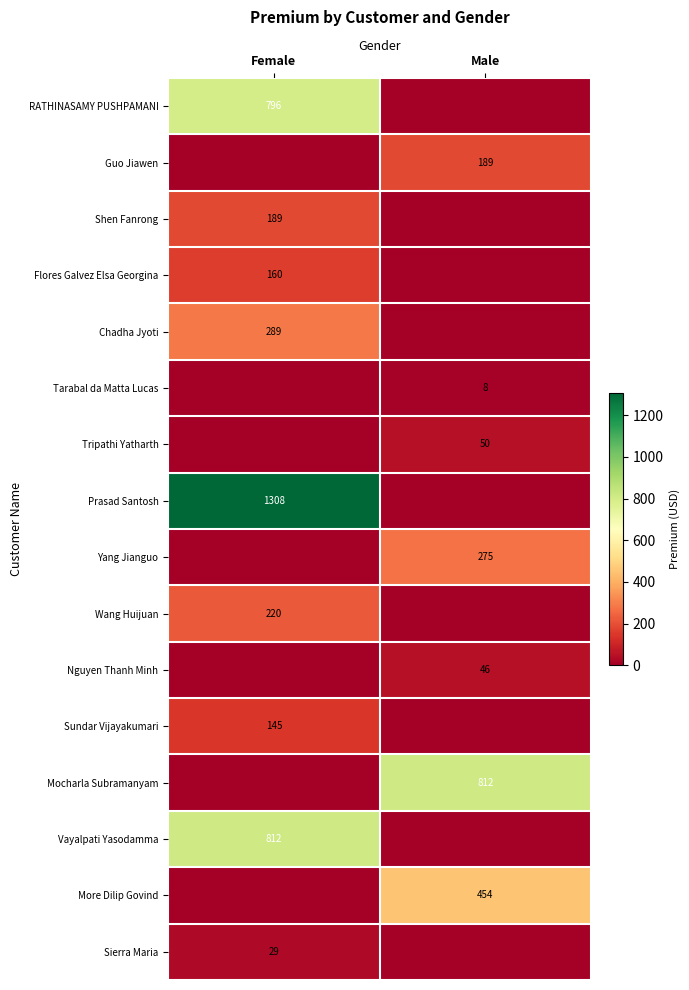

What is the spread (max minus min) of values at Male?

812.4